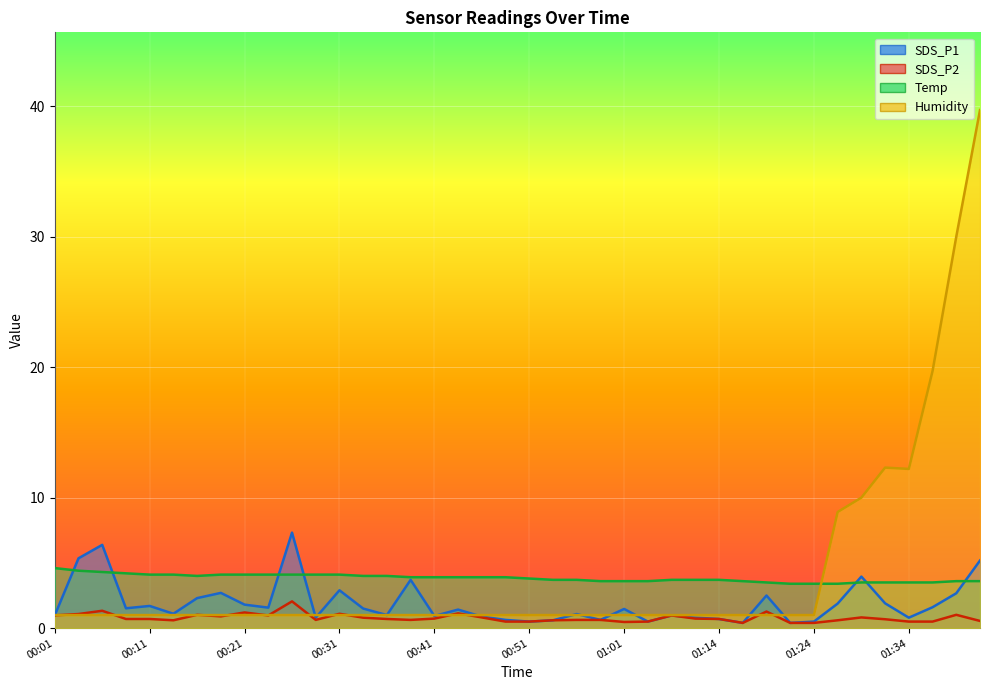

What is the label of the 38th point from the left?

01:37